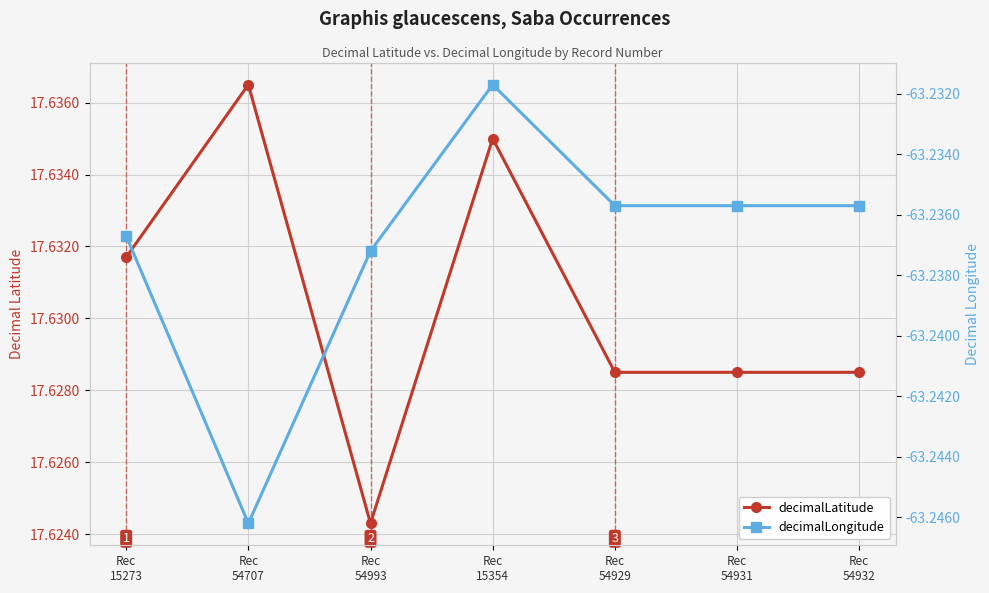

Which series changed the most between Rec
15354 and Rec
54929?

decimalLatitude